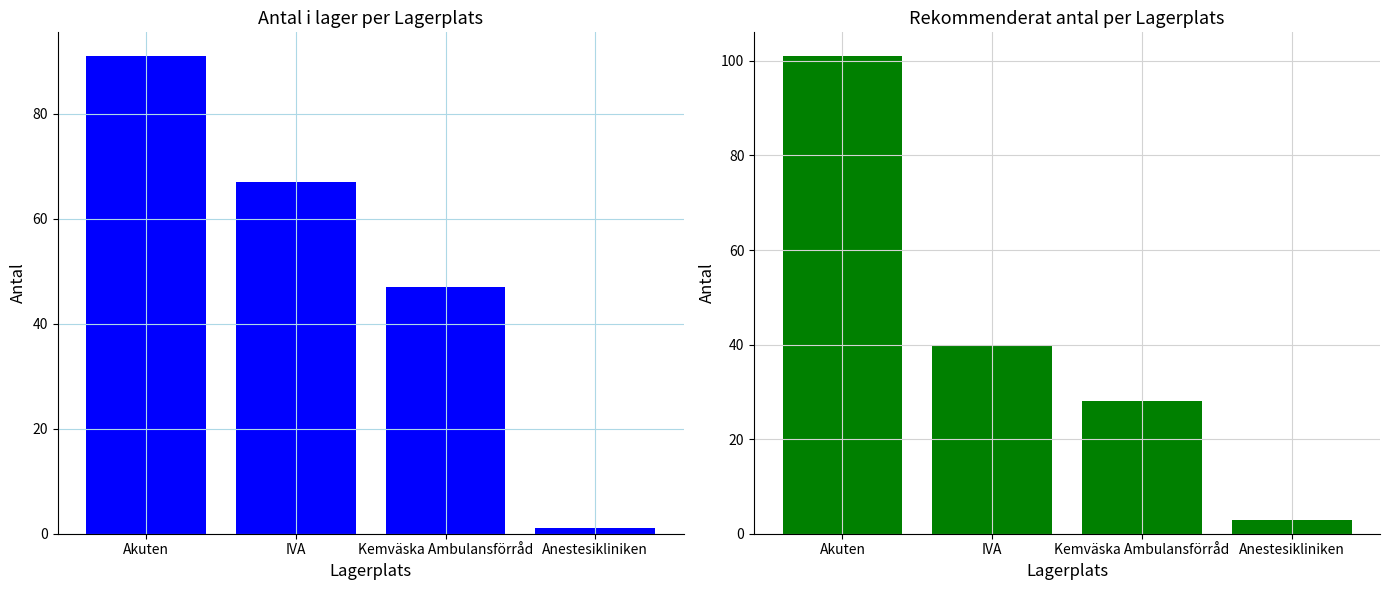

Count the Rekommenderat antal values in the range 28 to 101.

3